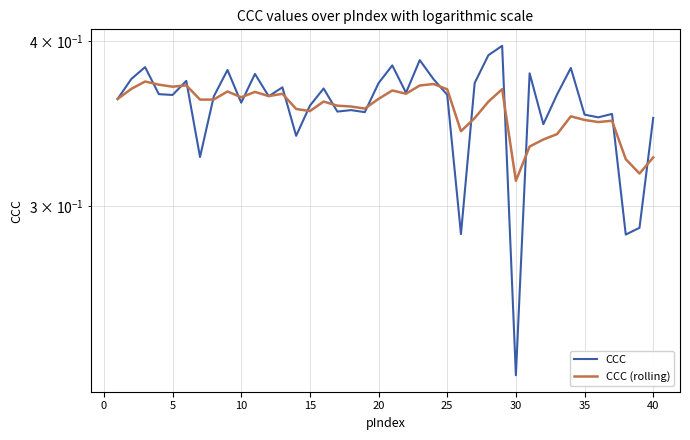

Which series has the largest range (max minus min)?

CCC